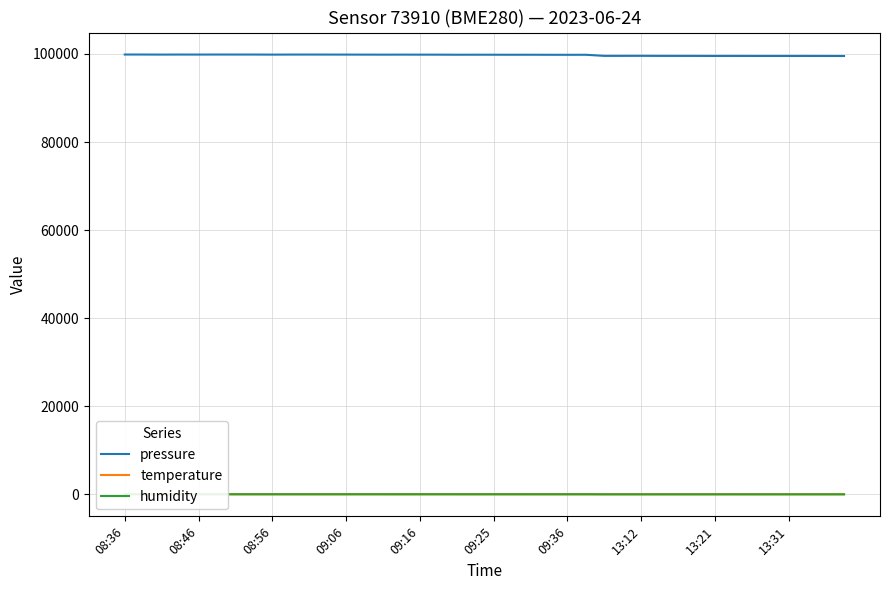

The humidity series shows 78.2 at 22. True or false?

False